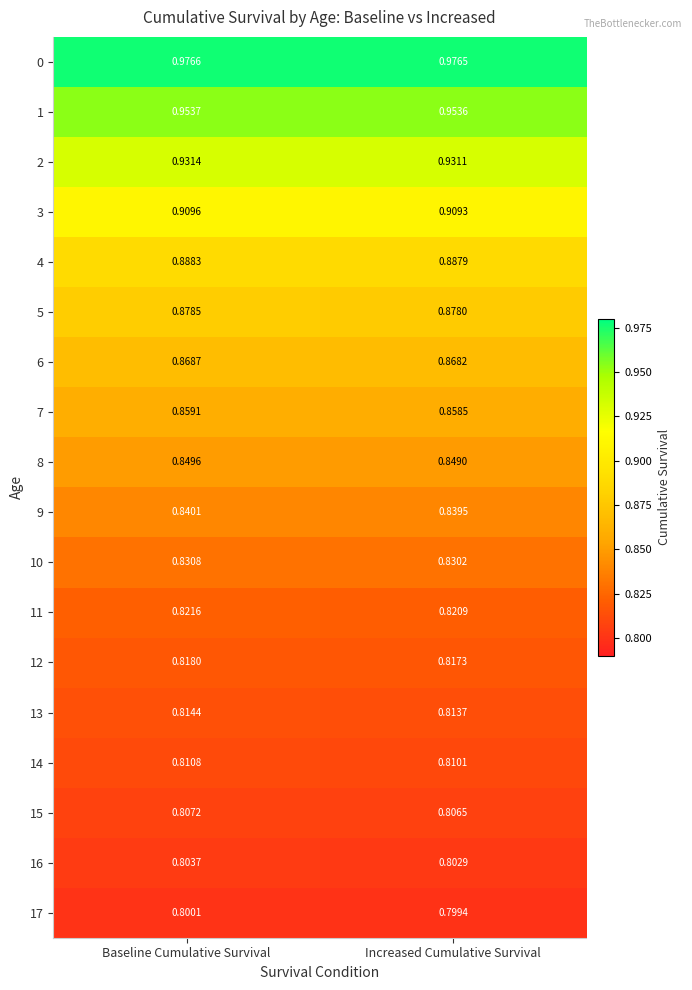

At which category is the sum across all series the highest?

Baseline Cumulative Survival